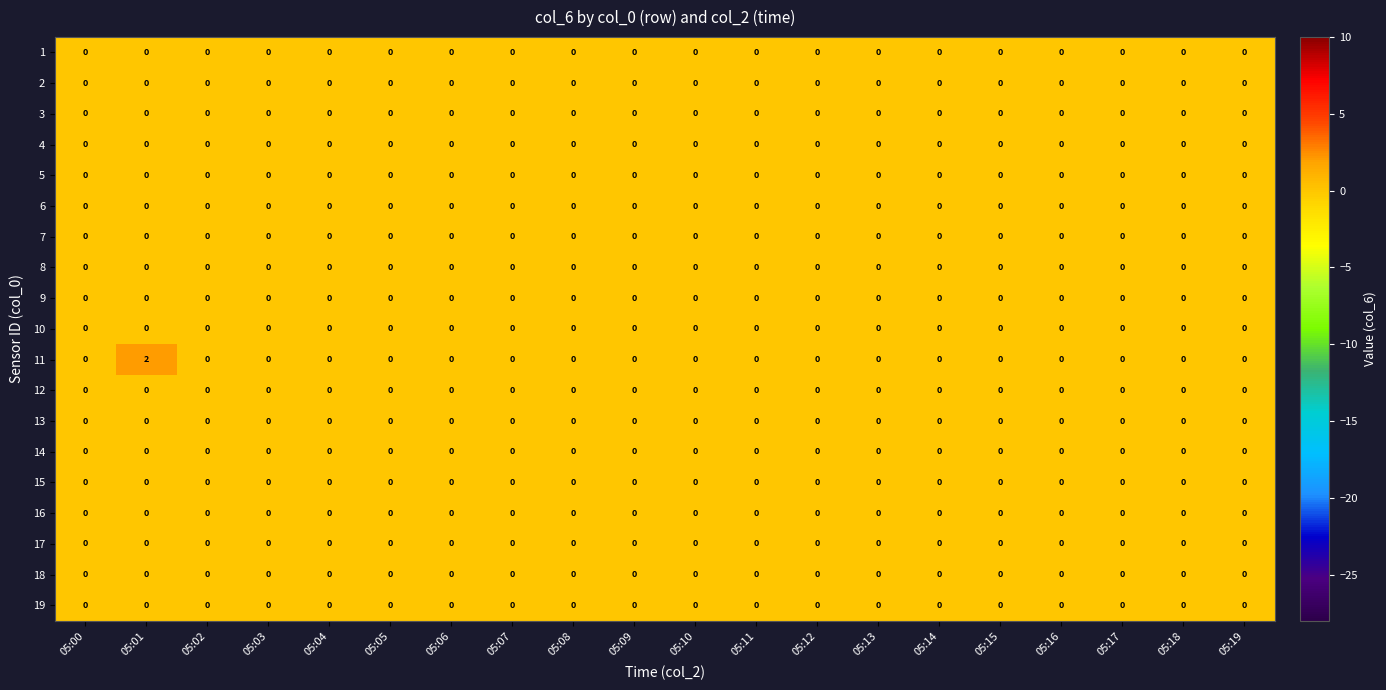

What is the greatest value displayed?

2